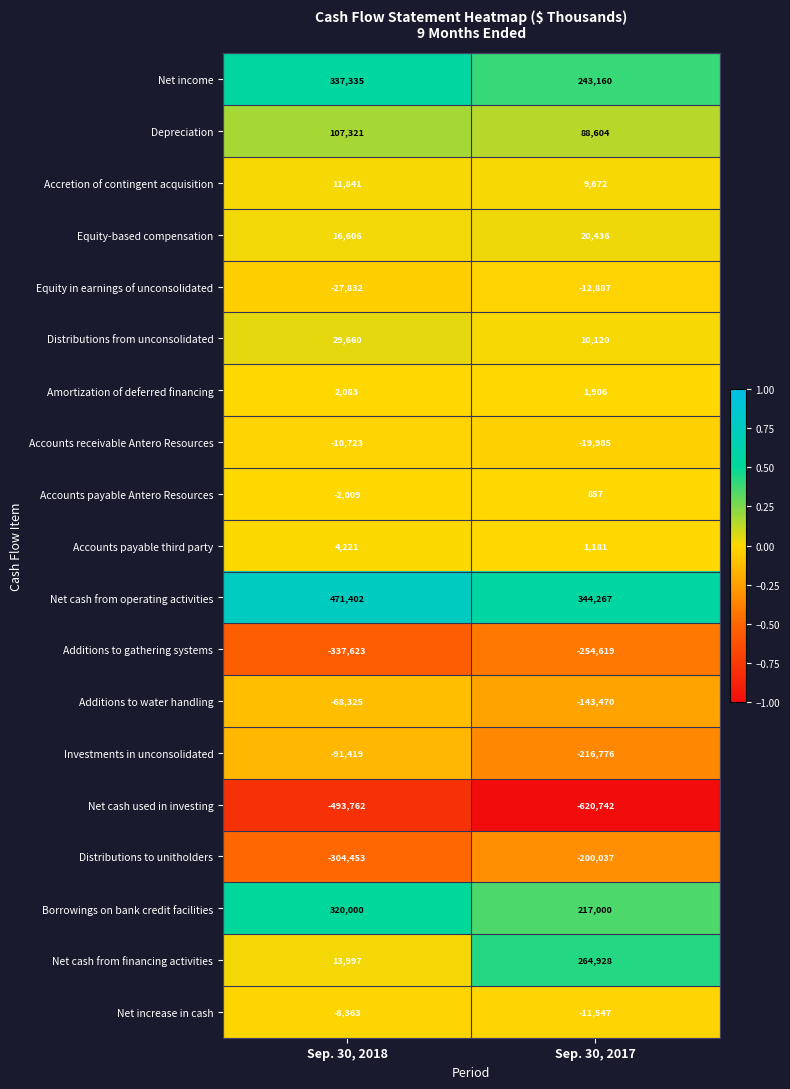

Rank the series by their maximum value, from lowest to highest.

Net cash used in investing, Additions to gathering systems, Distributions to unitholders, Investments in unconsolidated, Additions to water handling, Equity in earnings of unconsolidated, Accounts receivable Antero Resources, Net increase in cash, Accounts payable Antero Resources, Amortization of deferred financing, Accounts payable third party, Accretion of contingent acquisition, Equity-based compensation, Distributions from unconsolidated, Depreciation, Net cash from financing activities, Borrowings on bank credit facilities, Net income, Net cash from operating activities